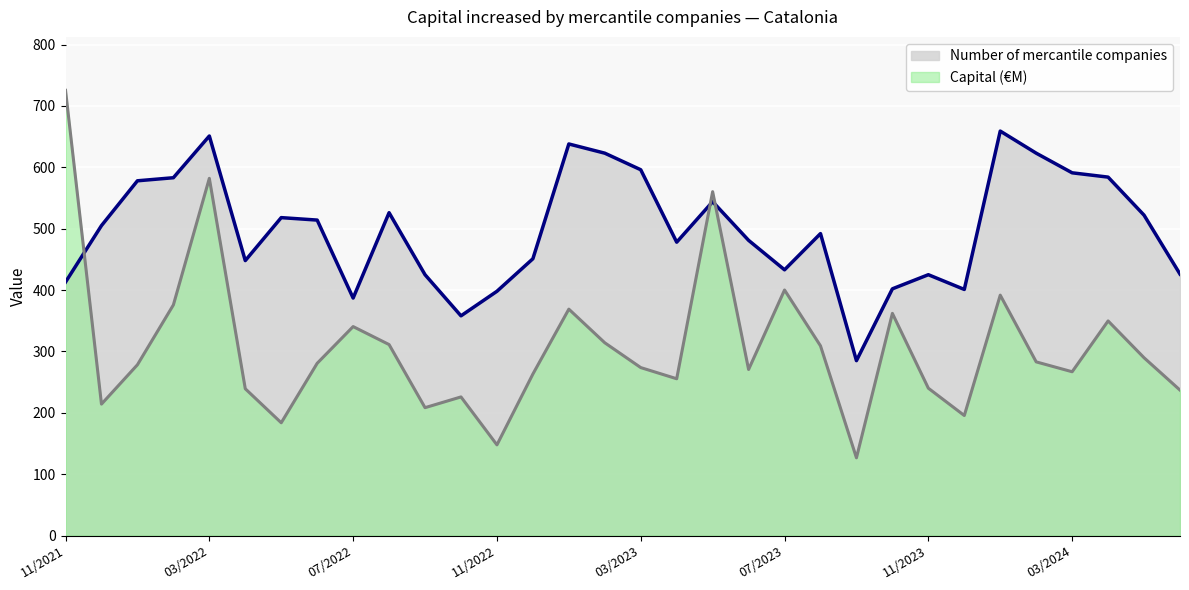

At which category does the chart reach its peak across all series?

11/2021